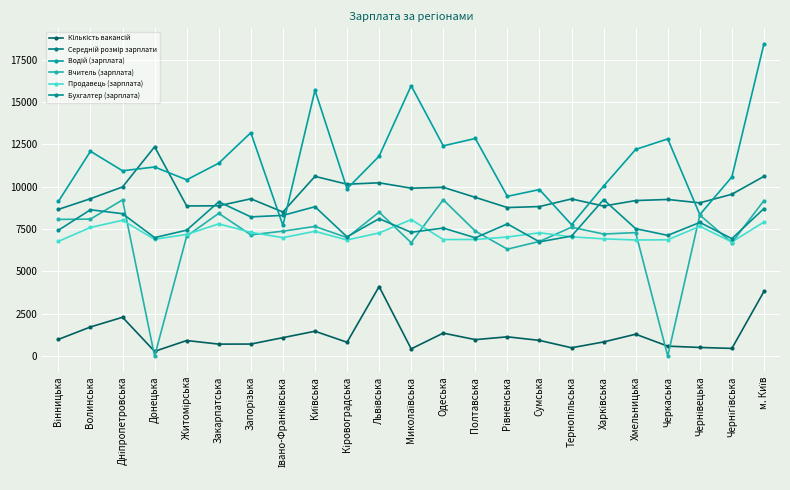

Does the chart have visible grid lines?

Yes